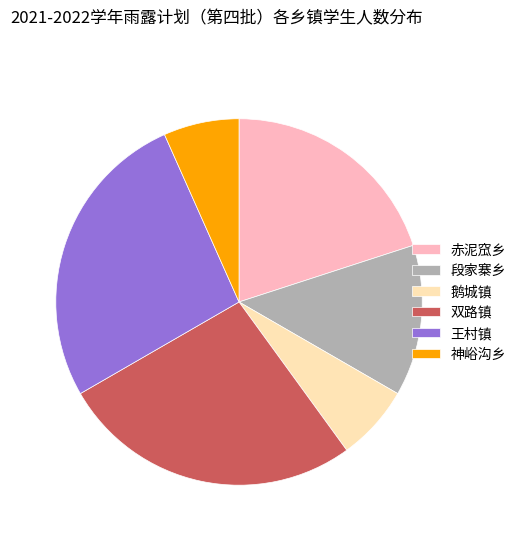

Is there any slice that represents more than half of the pie?

No